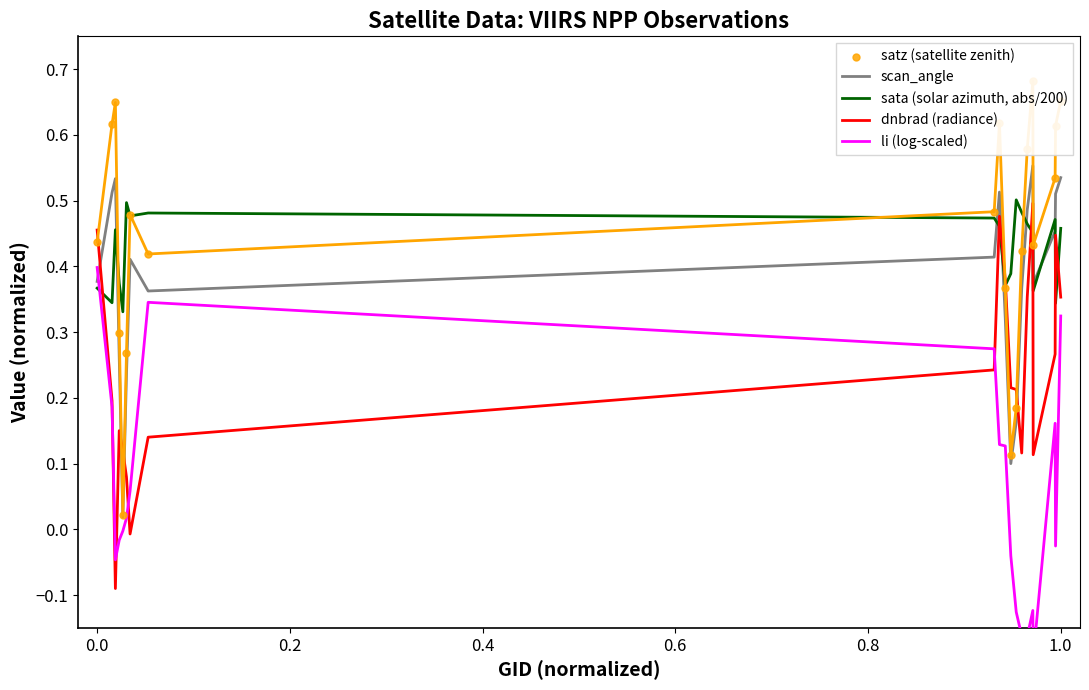

Which series contains the highest Y value?

satz (satellite zenith)